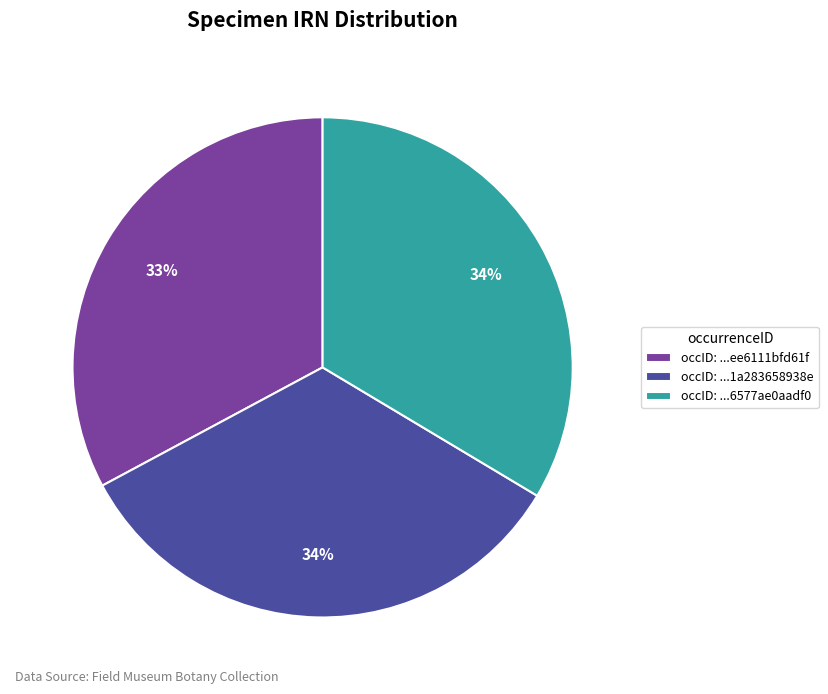

Which category has the smallest portion of the pie?

occID: ...ee6111bfd61f